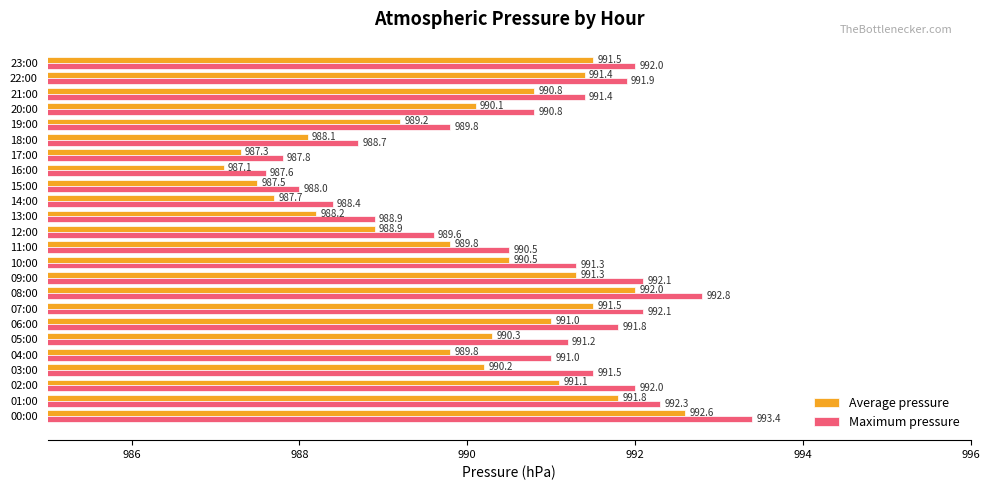

At which label is Maximum pressure closest to 990?

19:00